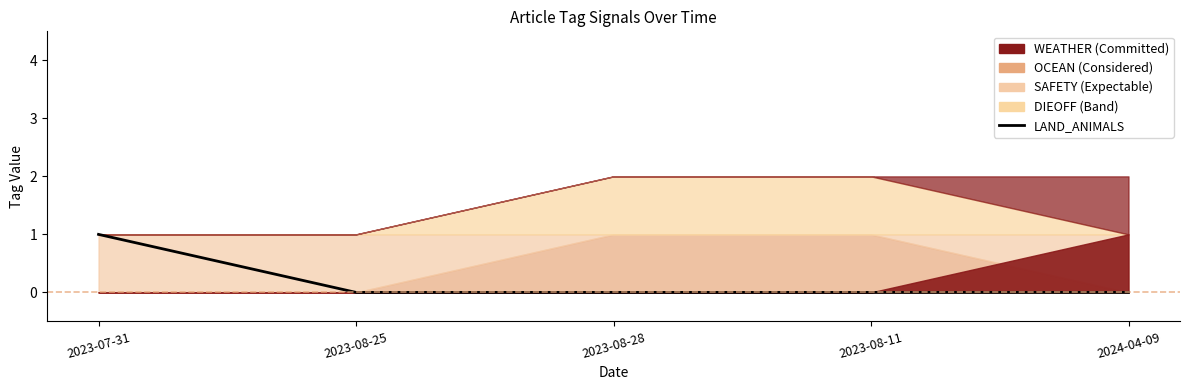

What is the difference between the maximum and second lowest values?

1